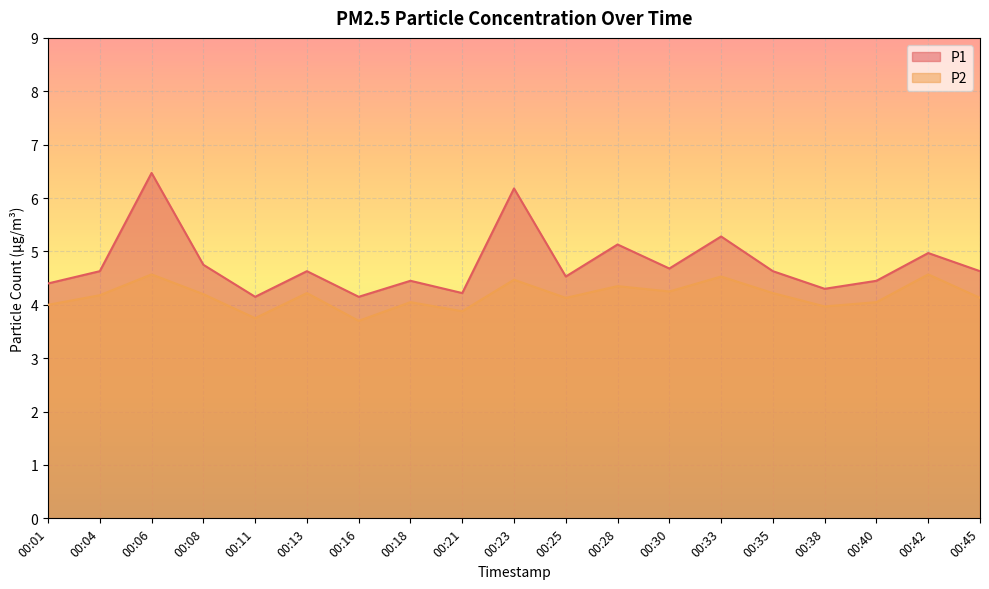

Rank the categories by P1 value from lowest to highest.

00:11, 00:16, 00:21, 00:38, 00:01, 00:18, 00:40, 00:25, 00:04, 00:13, 00:35, 00:45, 00:30, 00:08, 00:42, 00:28, 00:33, 00:23, 00:06